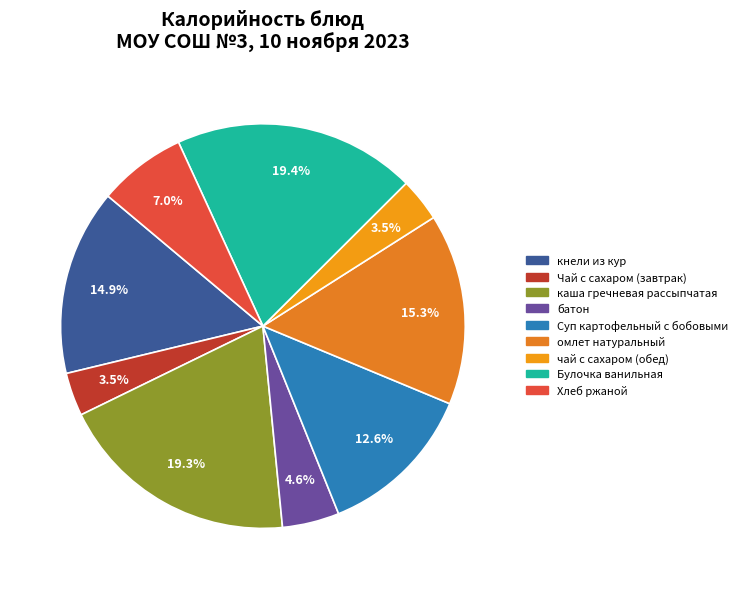

To the nearest percent, what is the difference between the largest and smallest slice percentages?

16%